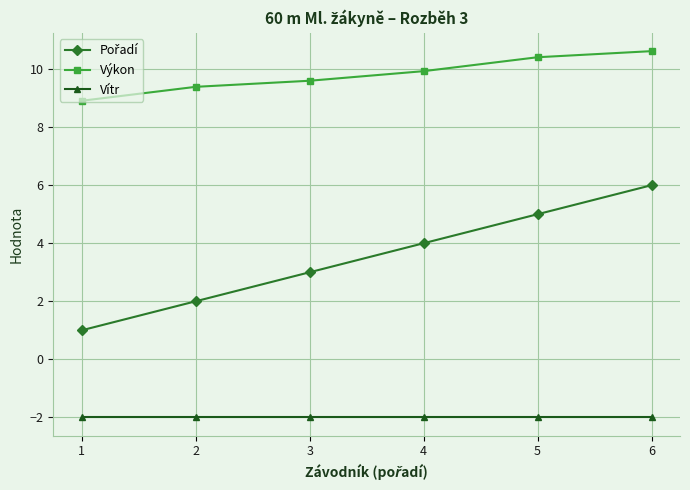

What is the greatest value displayed?

10.6